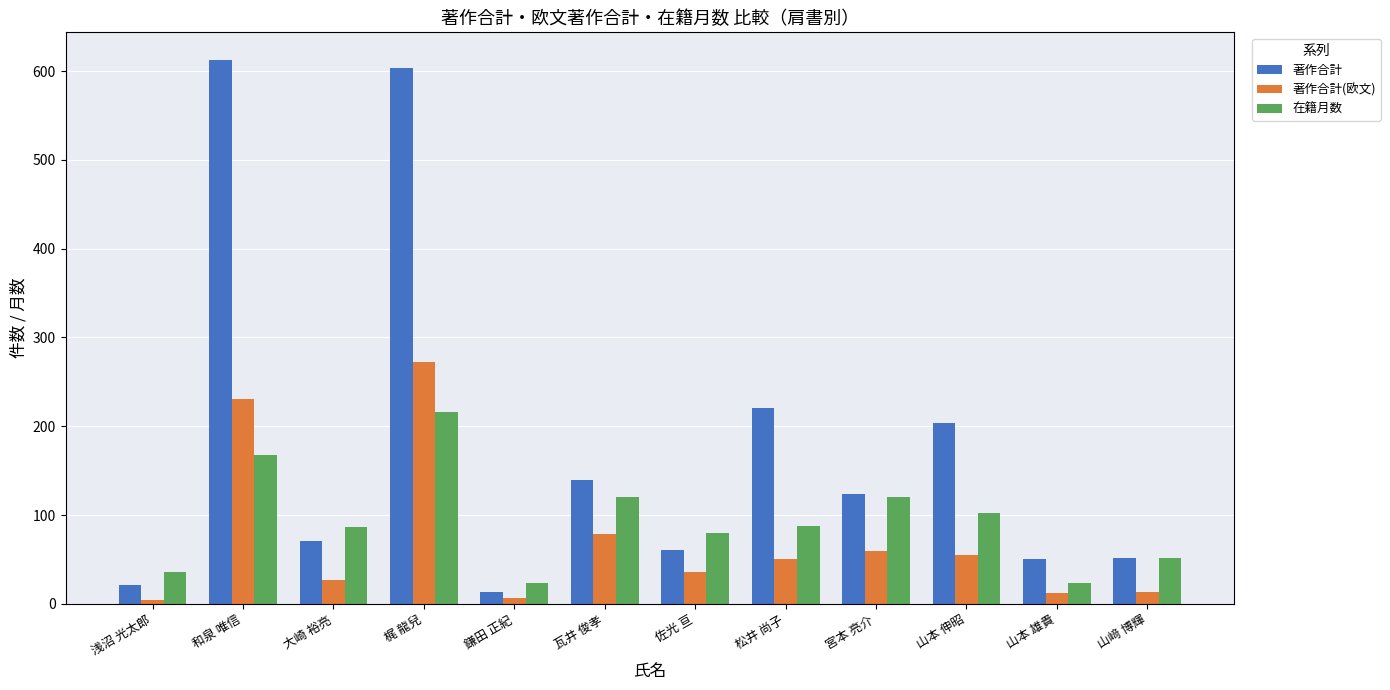

Rank the series at 山本 伸昭 from lowest to highest value.

著作合計(欧文), 在籍月数, 著作合計